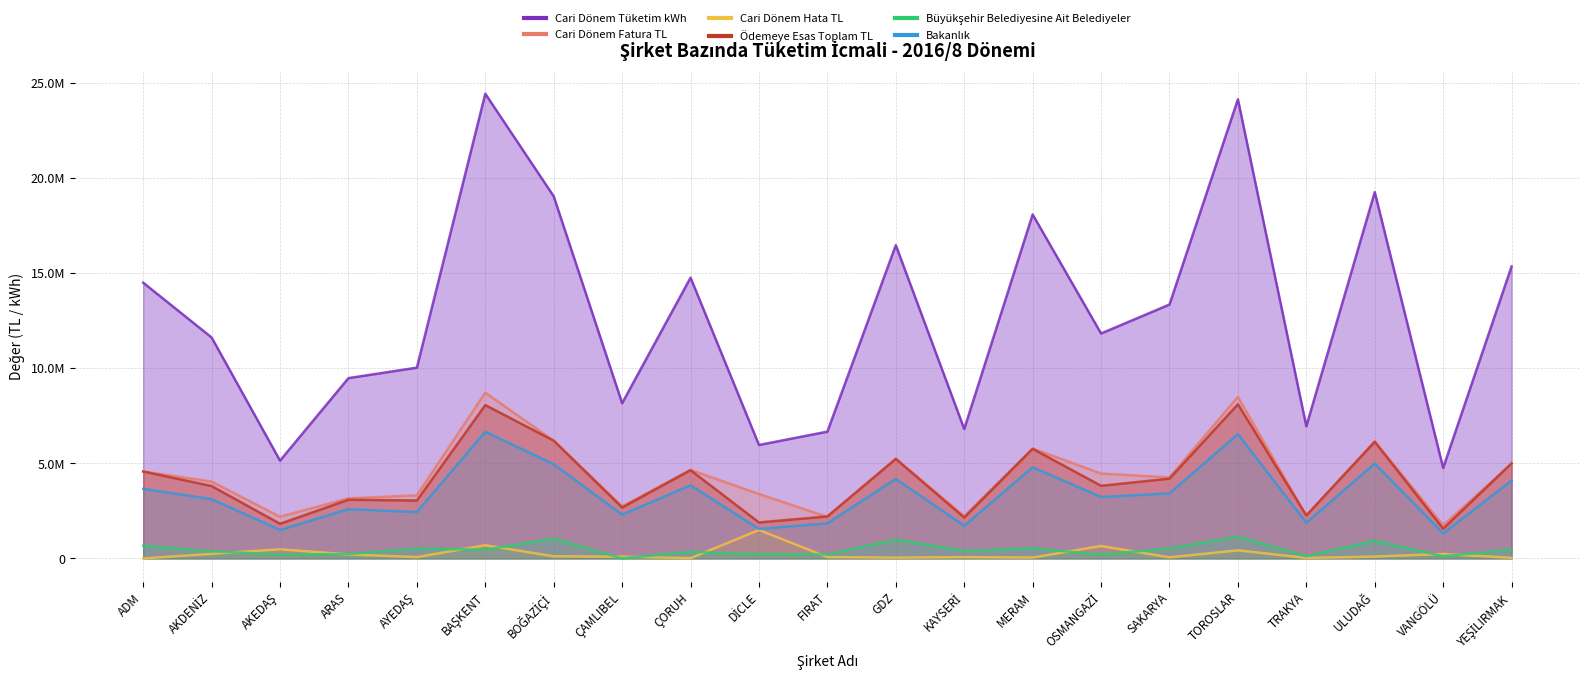

The Bakanlık series shows 5636035.4 at SAKARYA. True or false?

False